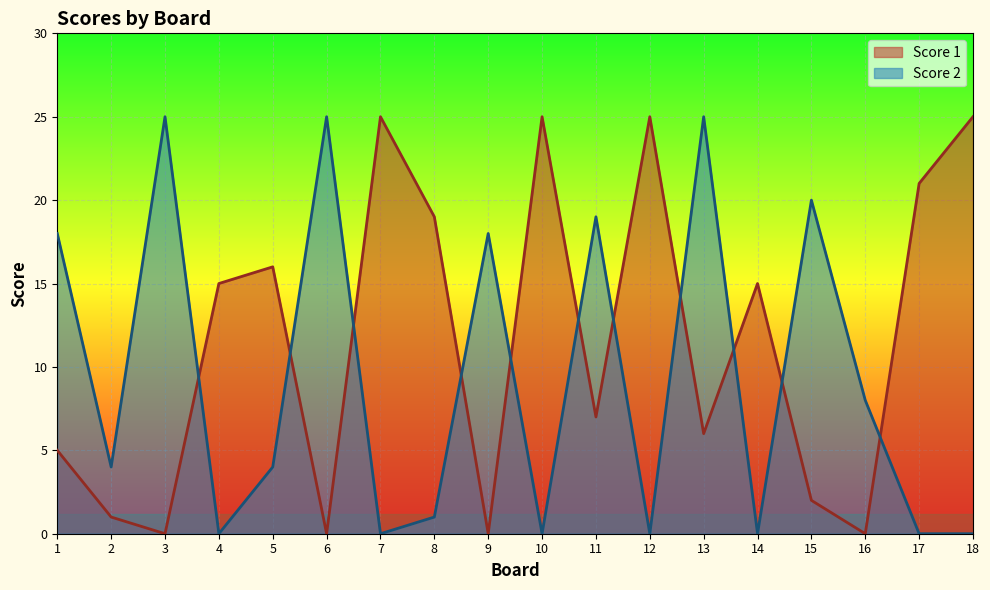

Where is the first local minimum for Score 2?

2